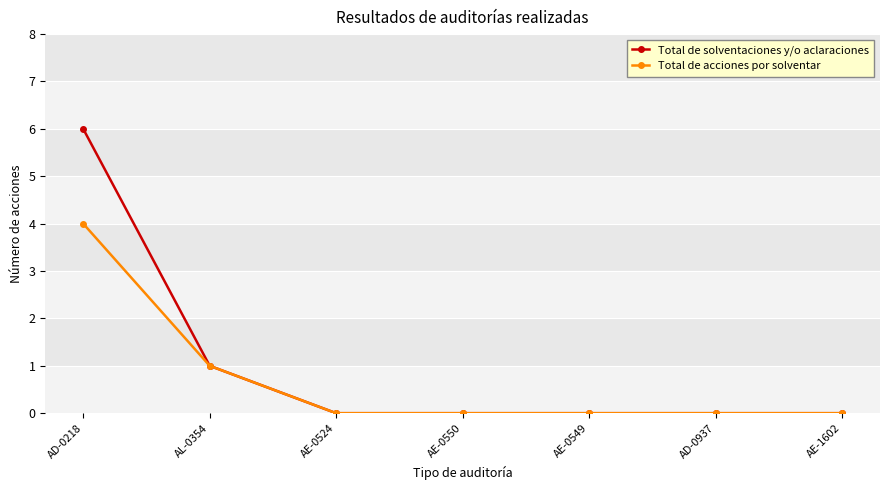

What is the label of the 2nd point from the left?

AL-0354